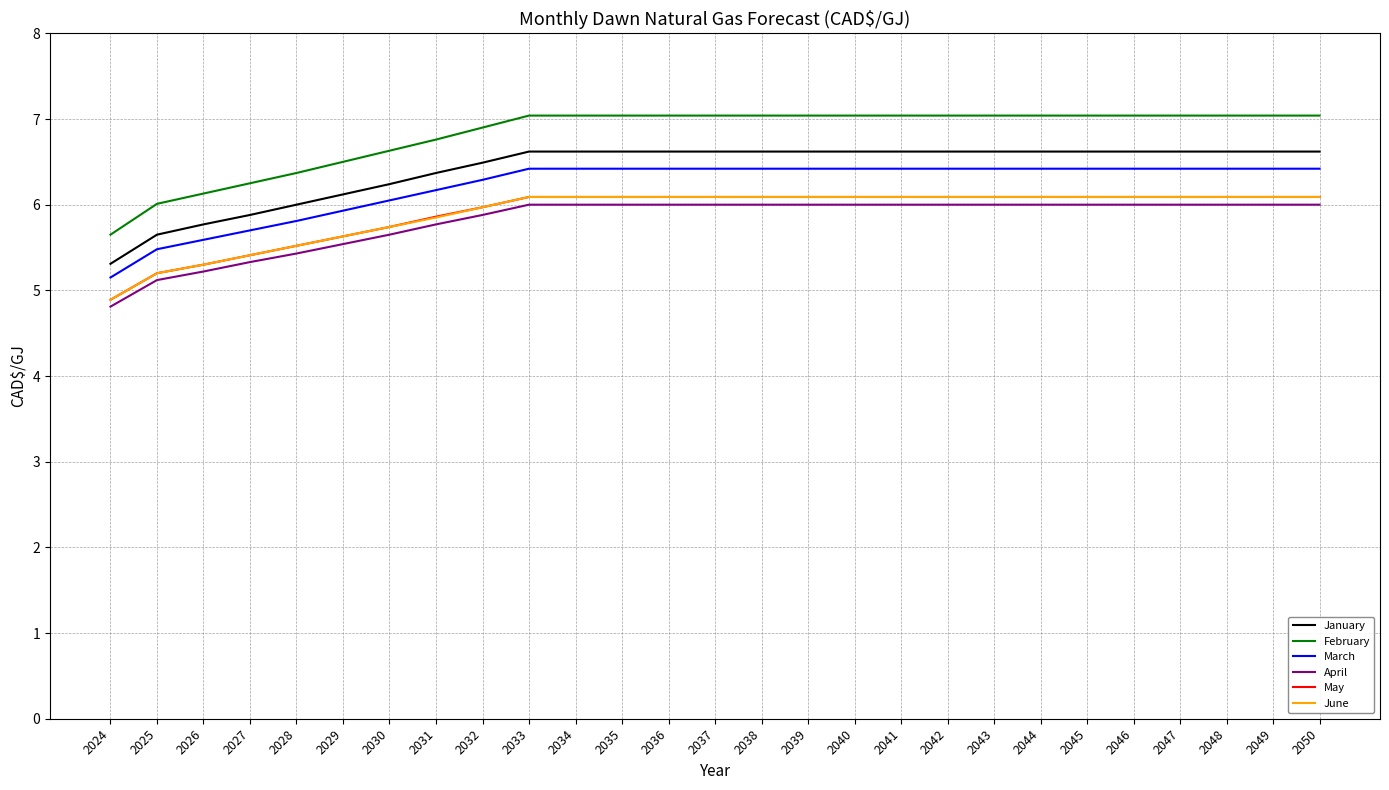

Which category has the lowest value across all series?

2024